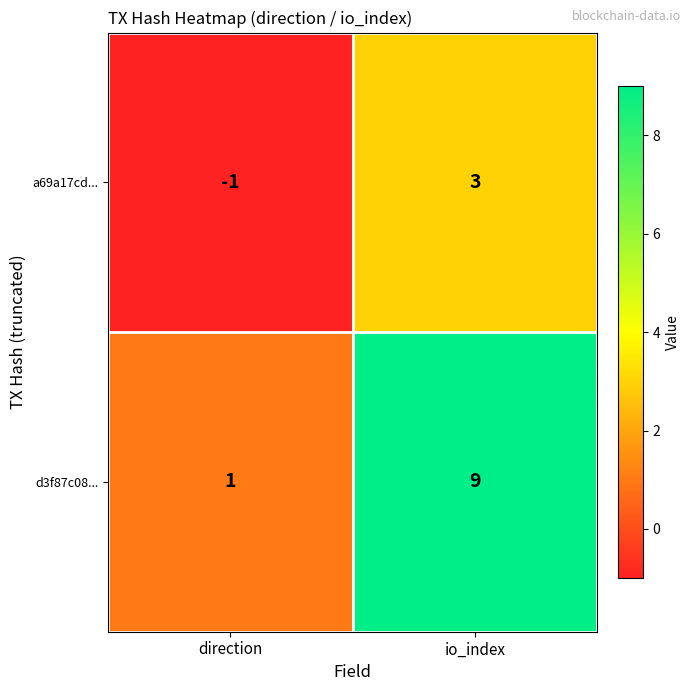

Where is a69a17cd... nearest to the value 1?

direction